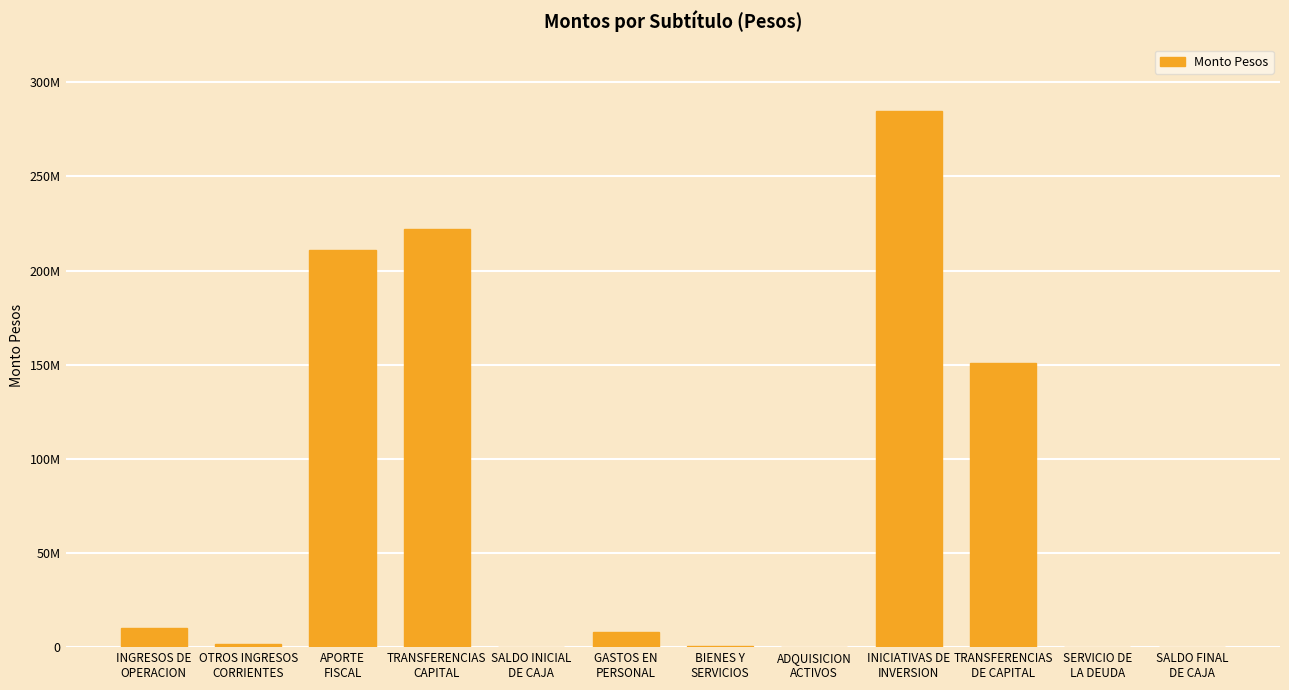

How many data points are less than 7883975?

6